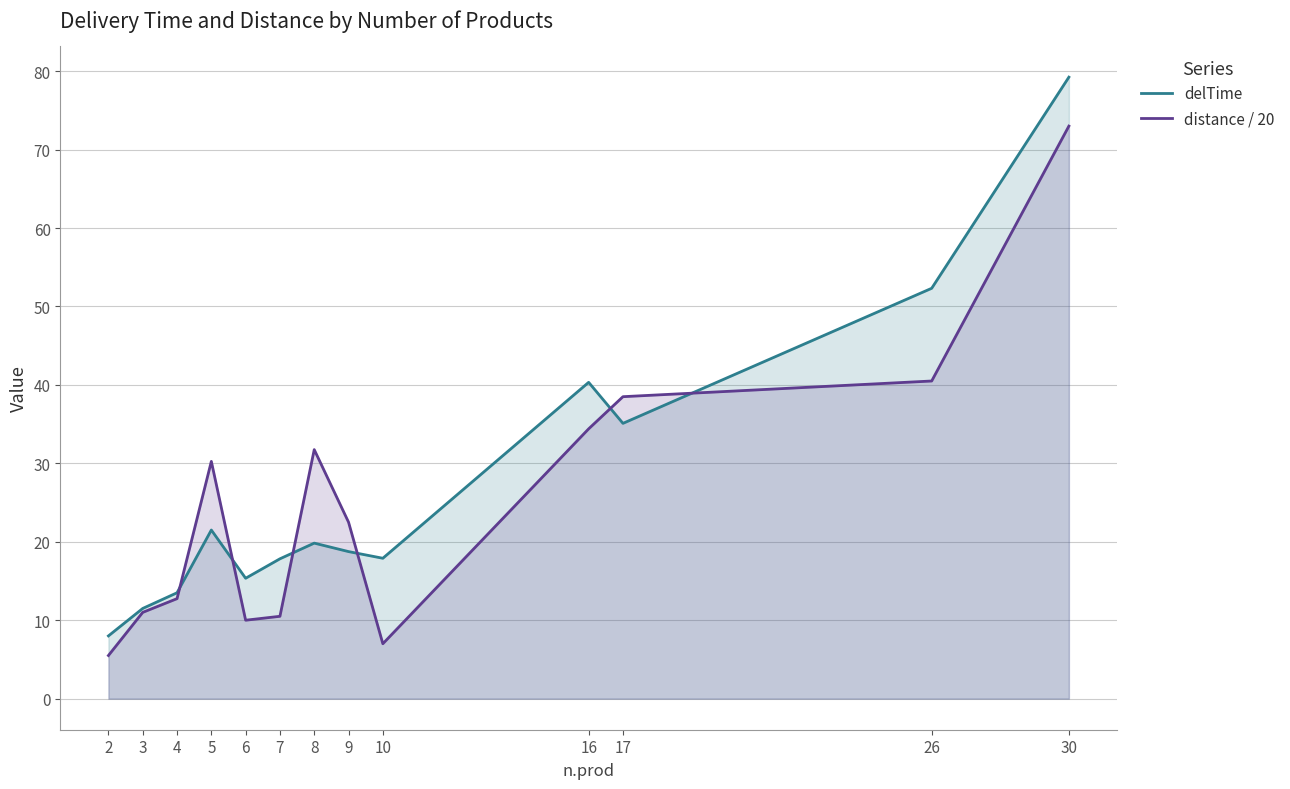

True or false: delTime has a value of 8.0 at 2.

True